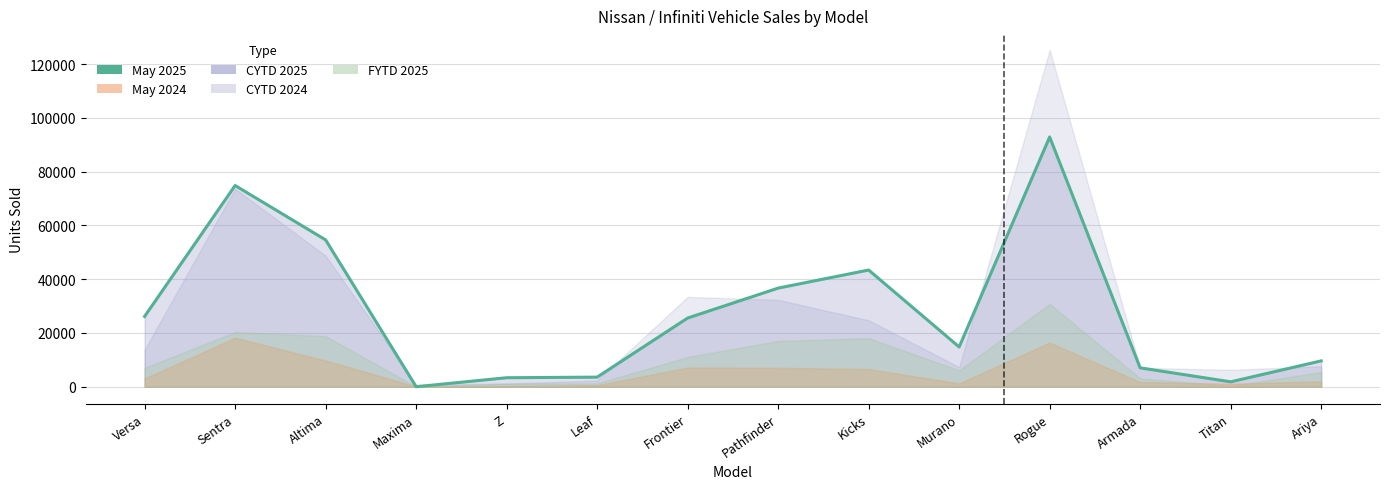

Rank the categories by value from highest to lowest.

Rogue, Sentra, Altima, Kicks, Pathfinder, Versa, Frontier, Murano, Ariya, Armada, Leaf, Z, Titan, Maxima